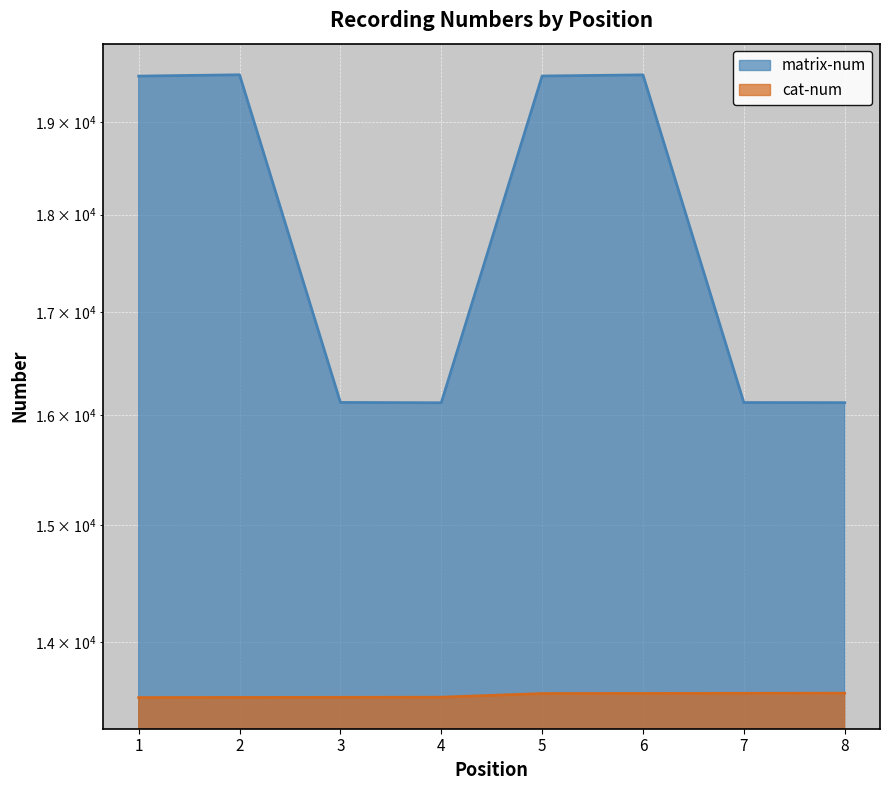

Between 1 and 5, which is larger?

5